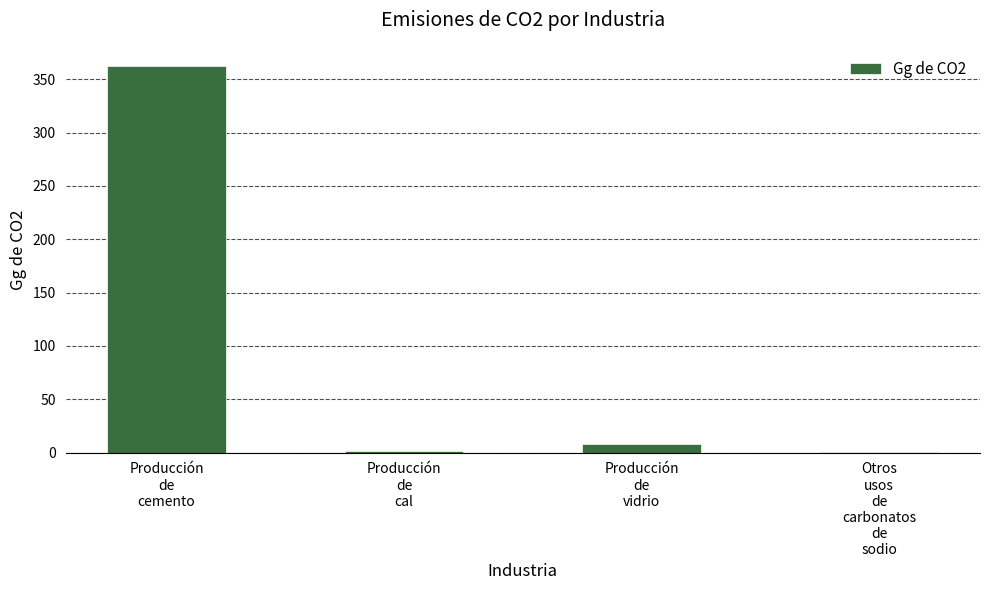

What is the sum of all values?

372.5